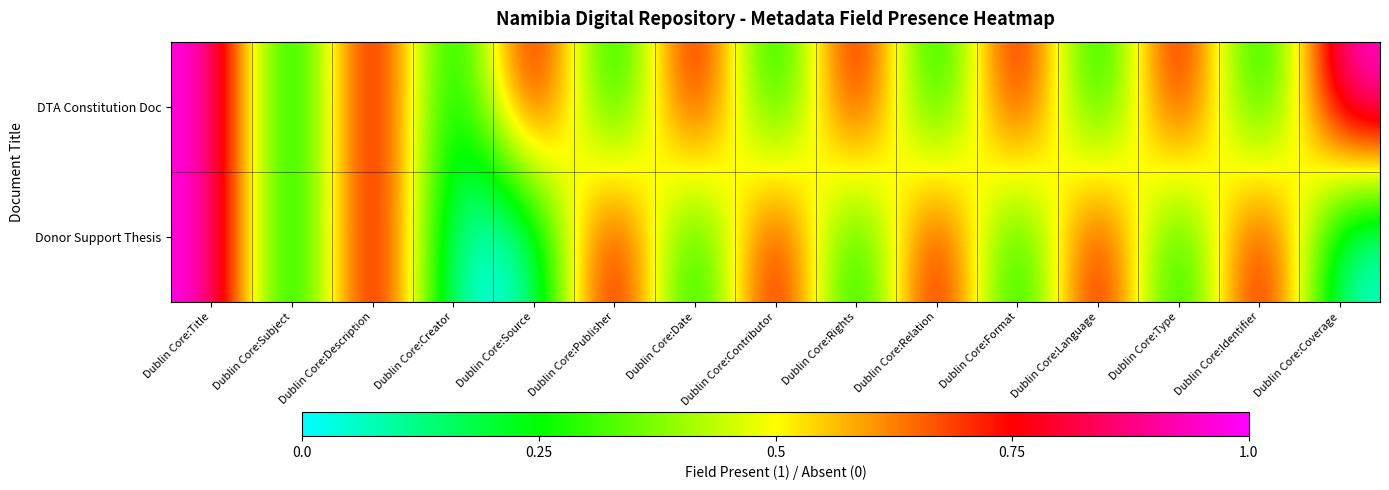

What is the total value across all series at Dublin Core:Rights?

1